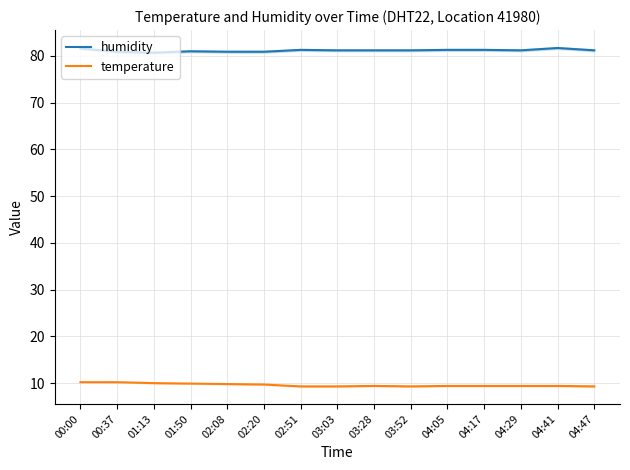

What is the sum of all humidity values?

1217.6